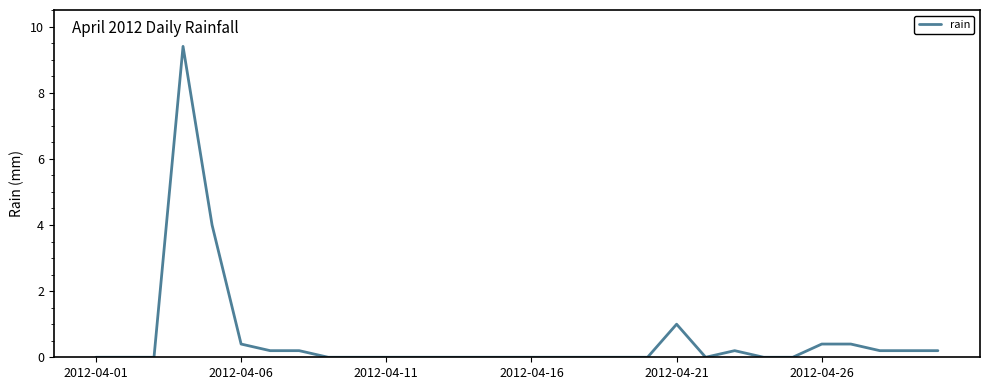

What is the maximum value shown in the chart?

9.4